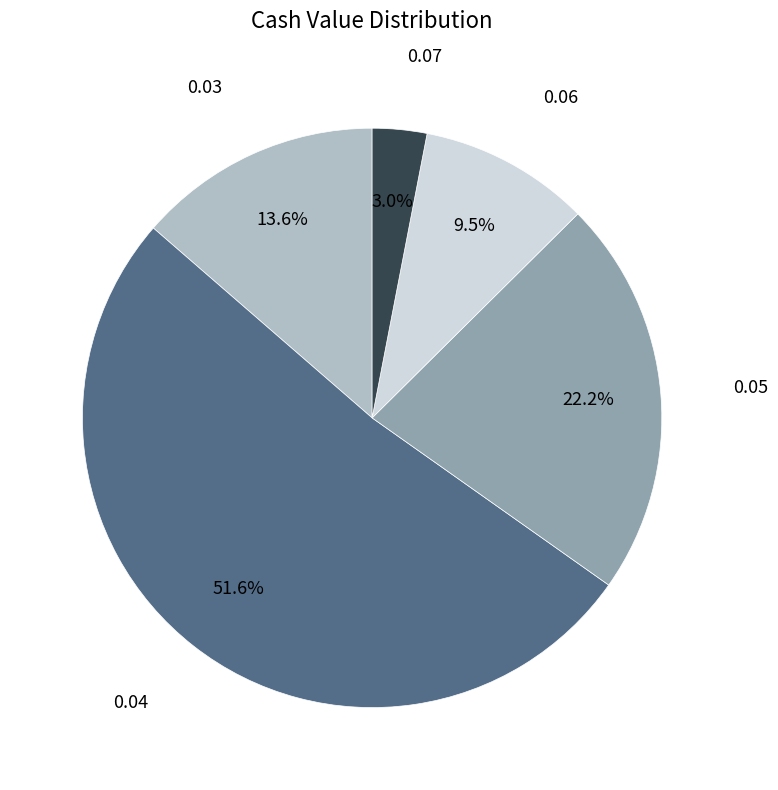

Does any single category account for the majority?

Yes